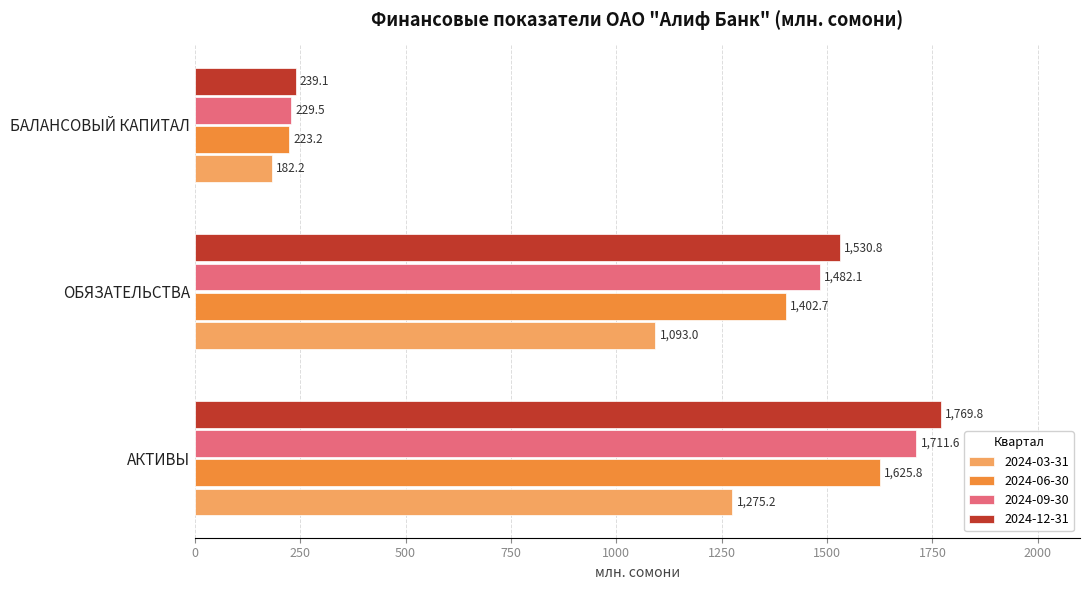

What is the lowest value of the 2024-06-30 series?

223.2